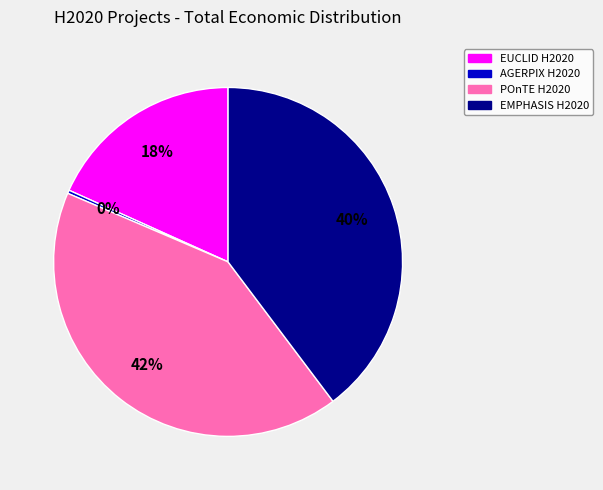

Is the sum of POnTE H2020 and AGERPIX H2020 greater than half?

No